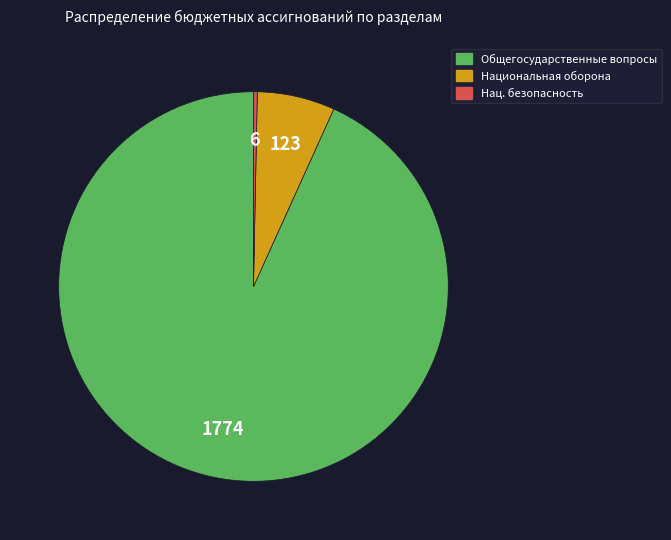

Is there any slice that represents more than half of the pie?

Yes